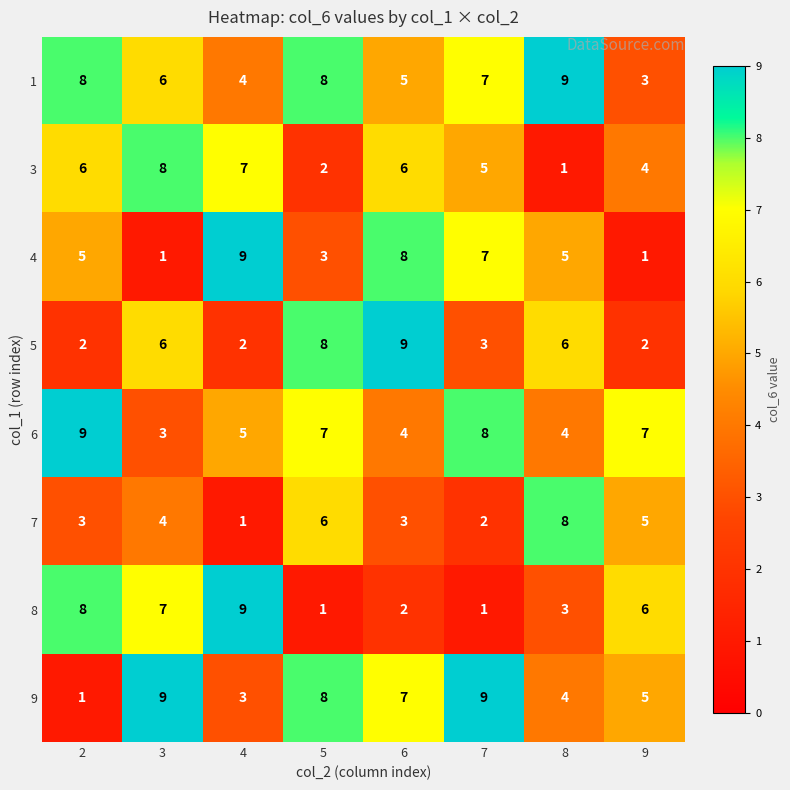

How many values in the 8 series are below 6?

4